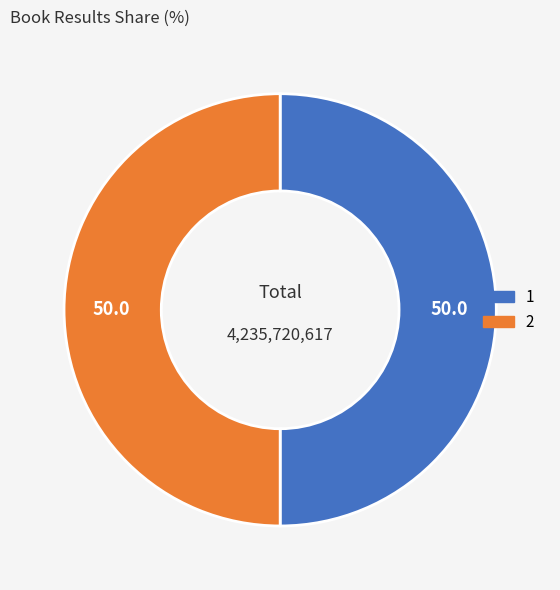

Is it true that 1 is 50% of the pie?

True